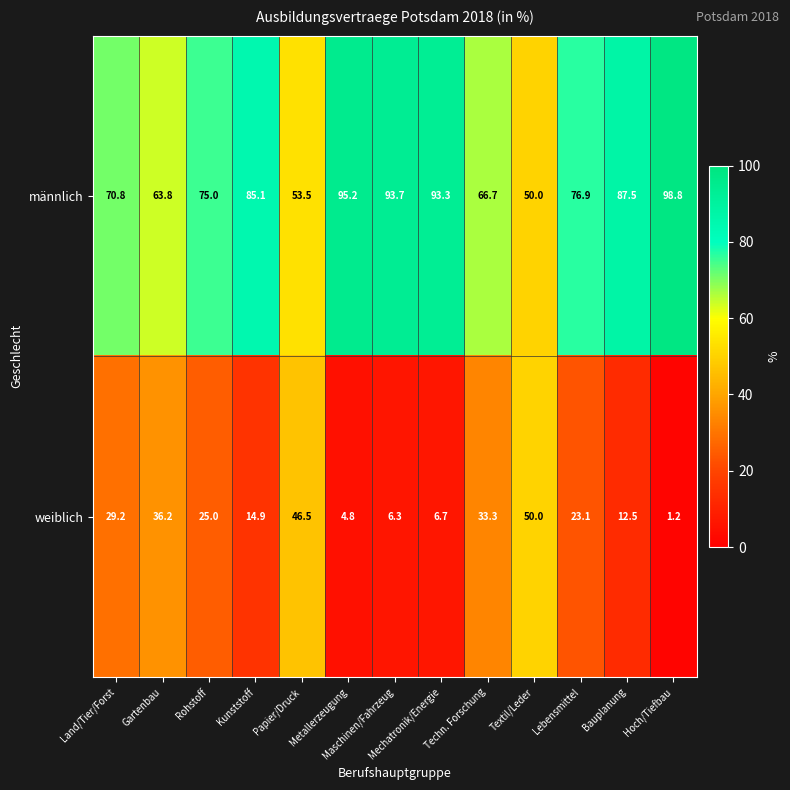

True or false: weiblich has a value of 40.9 at Rohstoff.

False